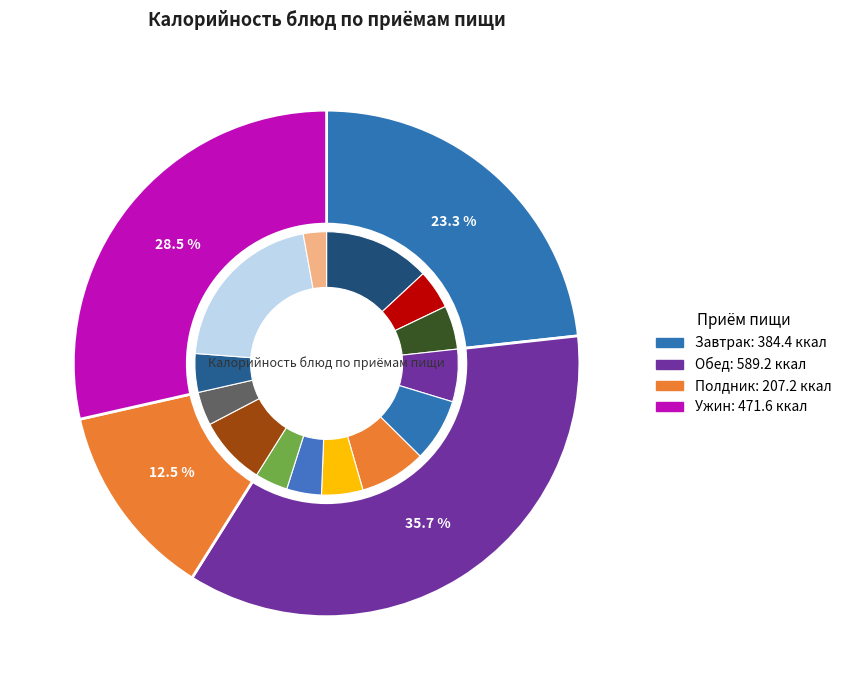

What portion of the pie excludes Компот из смеси сухофруктов?

94.9%